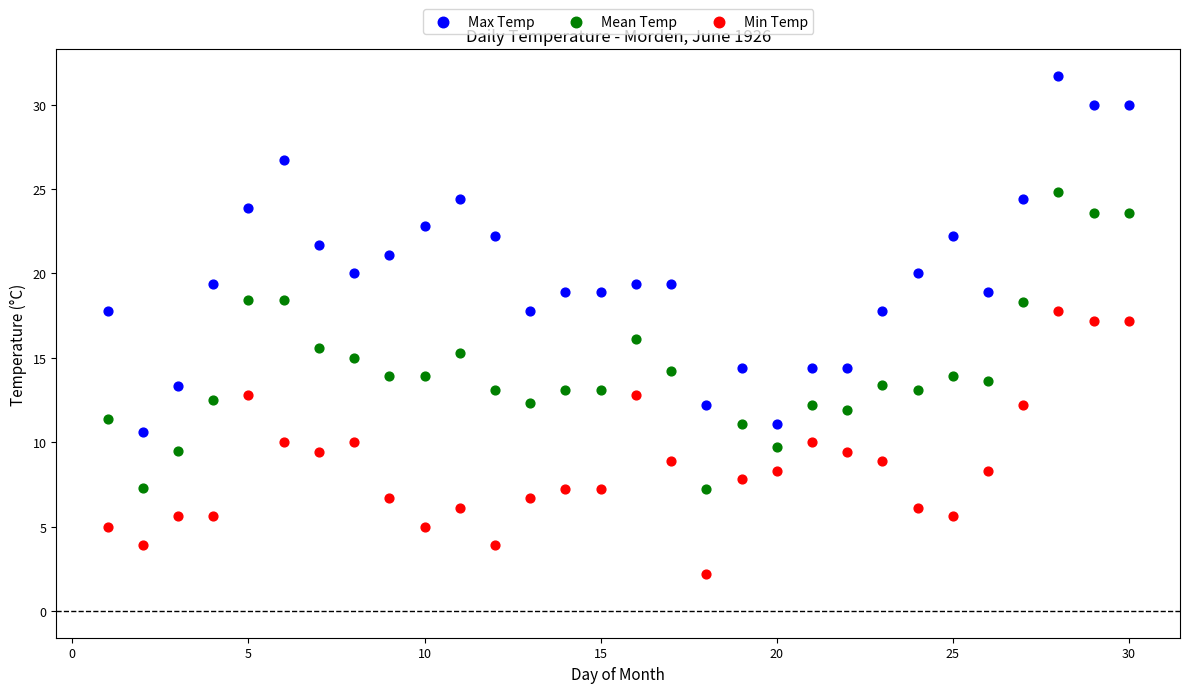

Across all data points, what is the range of Y values (max minus min)?

29.5